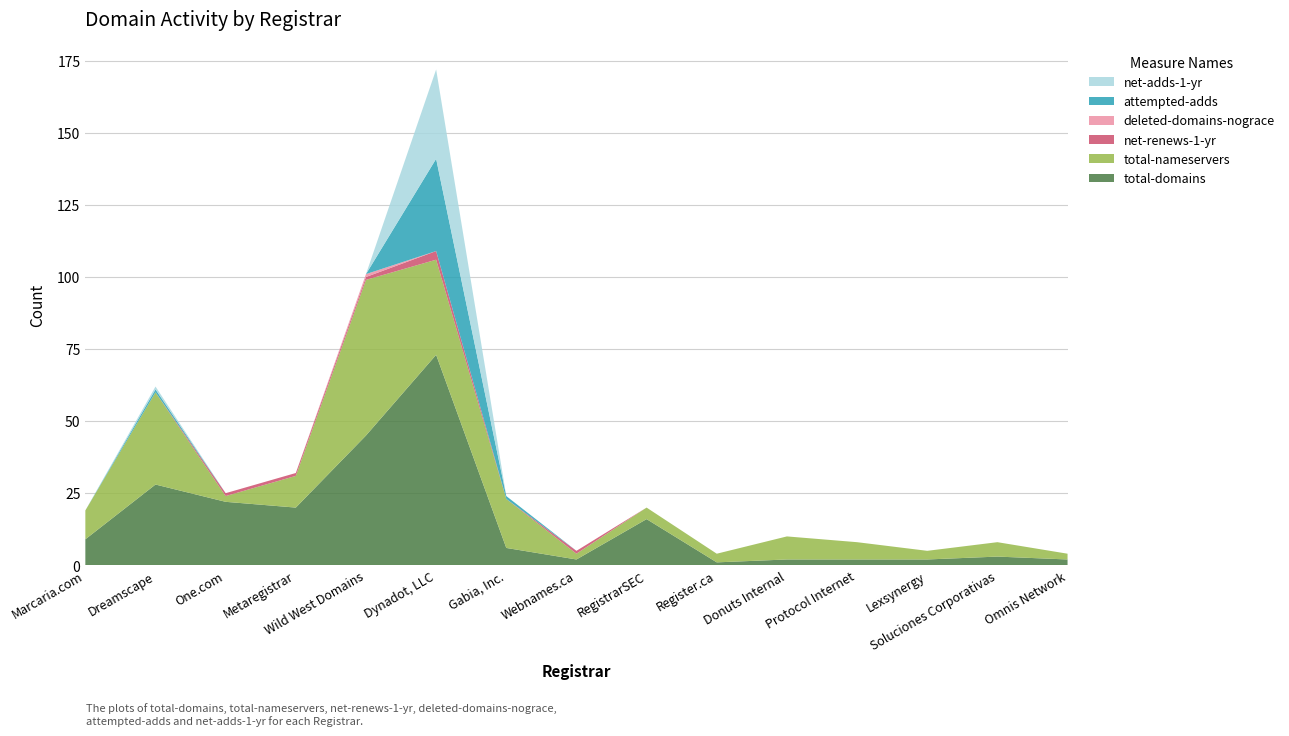

Reading left to right, list all the values displayed in this chart.

total-domains: 9	28	22	20	45	73	6	2	16	1	2	2	2	3	2
total-nameservers: 10	32	2	11	54	33	17	2	4	3	8	6	3	5	2
net-renews-1-yr: 0	0	1	1	1	3	0	1	0	0	0	0	0	0	0
deleted-domains-nograce: 0	0	0	0	1	0	0	0	0	0	0	0	0	0	0
attempted-adds: 0	1	0	0	0	32	1	0	0	0	0	0	0	0	0
net-adds-1-yr: 0	1	0	0	0	31	0	0	0	0	0	0	0	0	0